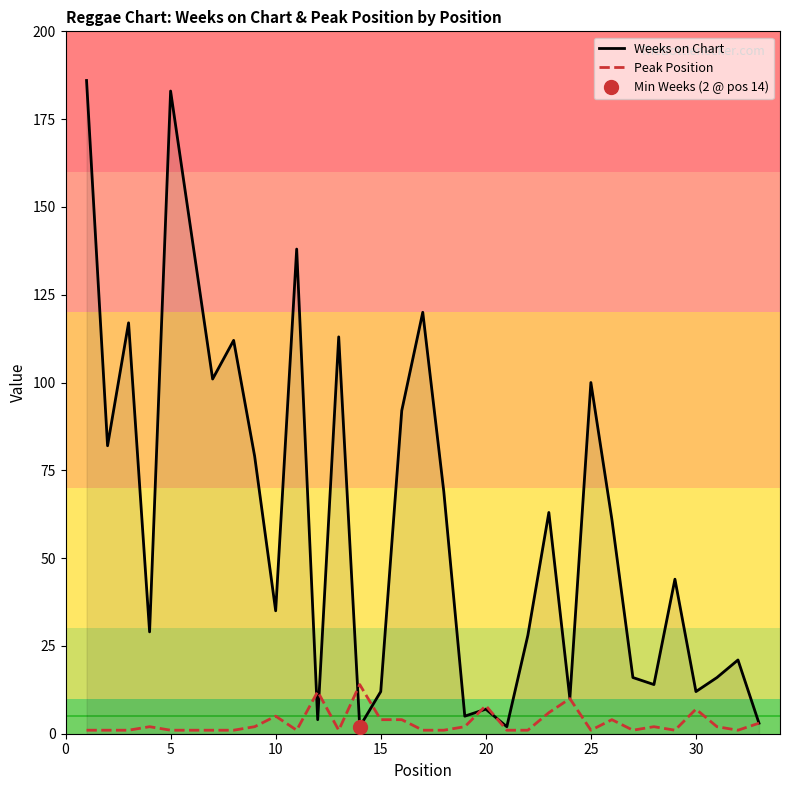

Is it true that Peak Position equals 5 at 10?

True